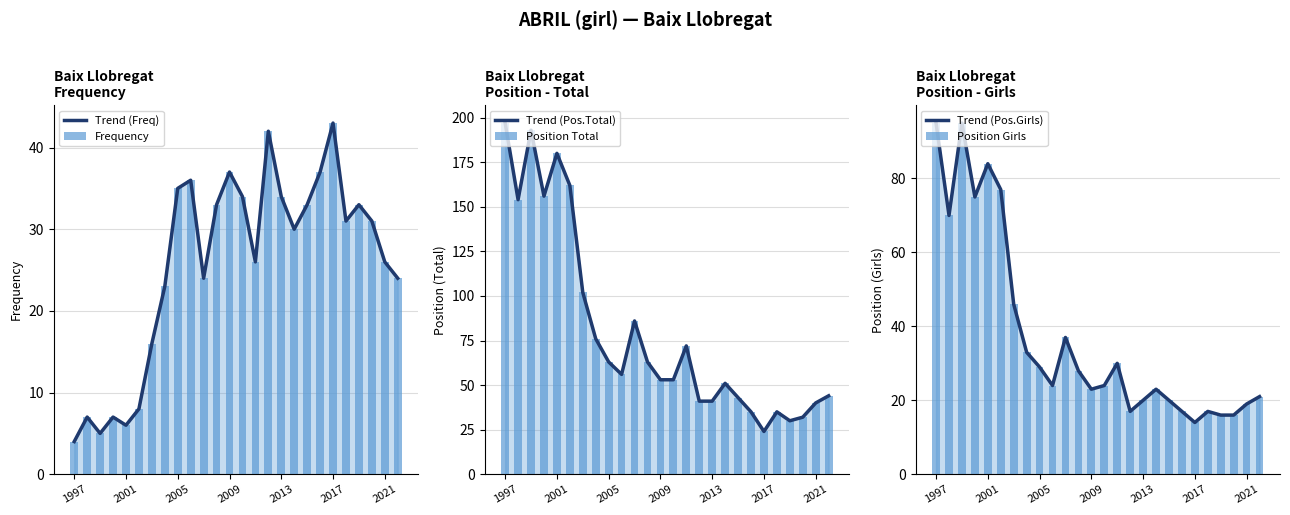

Which has a higher value, 20 or 9?

20